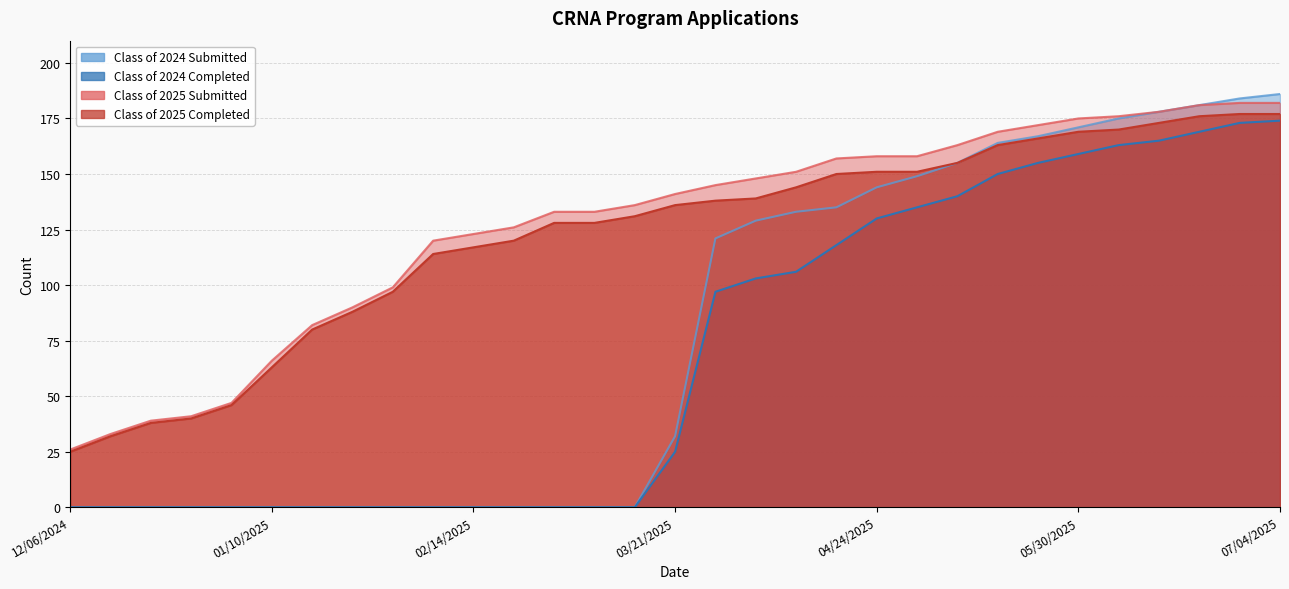

Is it true that Class of 2024 Submitted equals 32 at 05/02/2025?

False